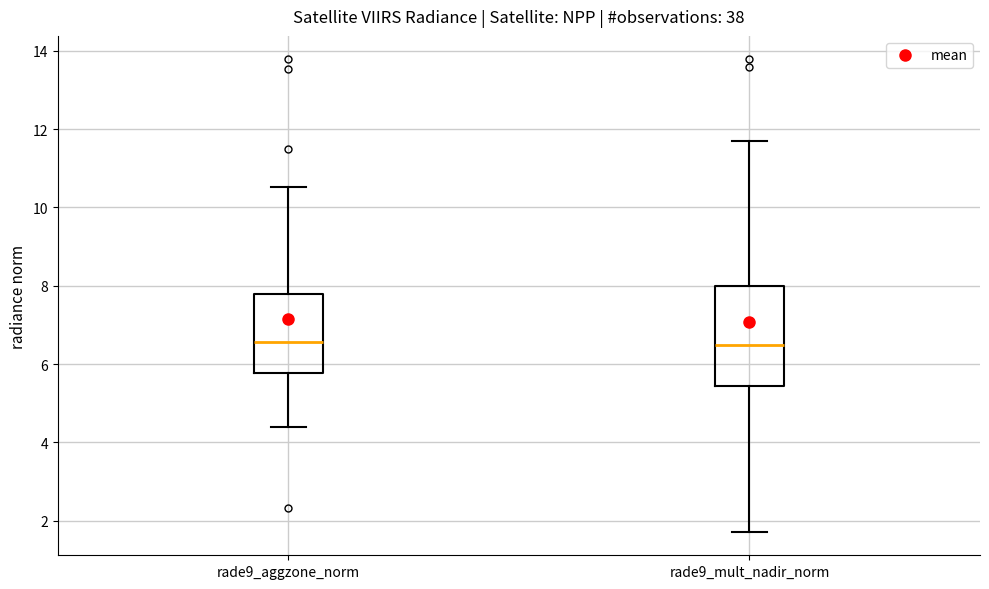

Reading left to right, transcribe this box plot: for each box, give where its median line is, the range the box spans, and where its two whiskers end, as read against the y-axis. The values are not printed on the chart, so give them approximately, as read against the axis.

rade9_aggzone_norm: median 6.6, box 5.8 to 7.8, whiskers 4.4 to 10.6
rade9_mult_nadir_norm: median 6.4, box 5.4 to 8.0, whiskers 1.8 to 11.6